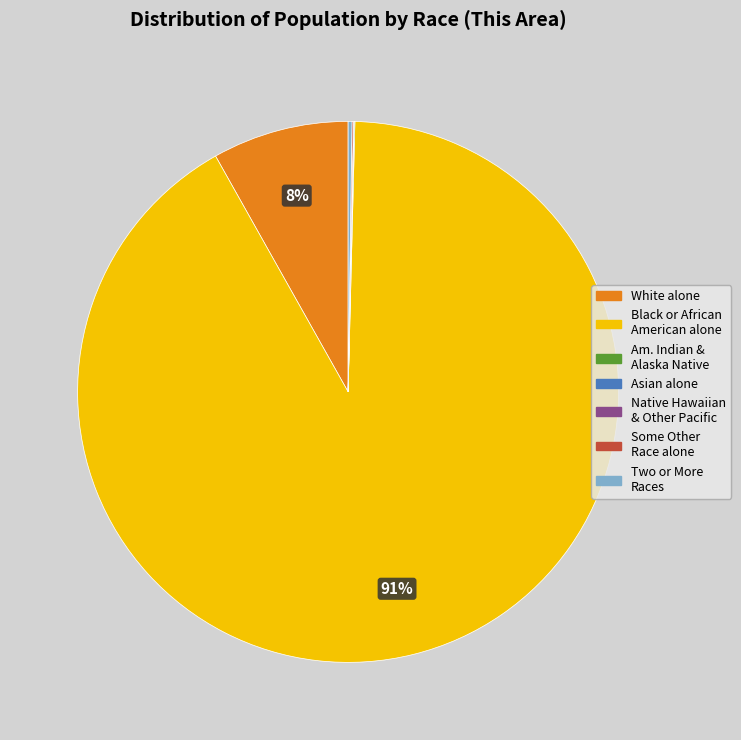

Is there a majority slice in this chart?

Yes